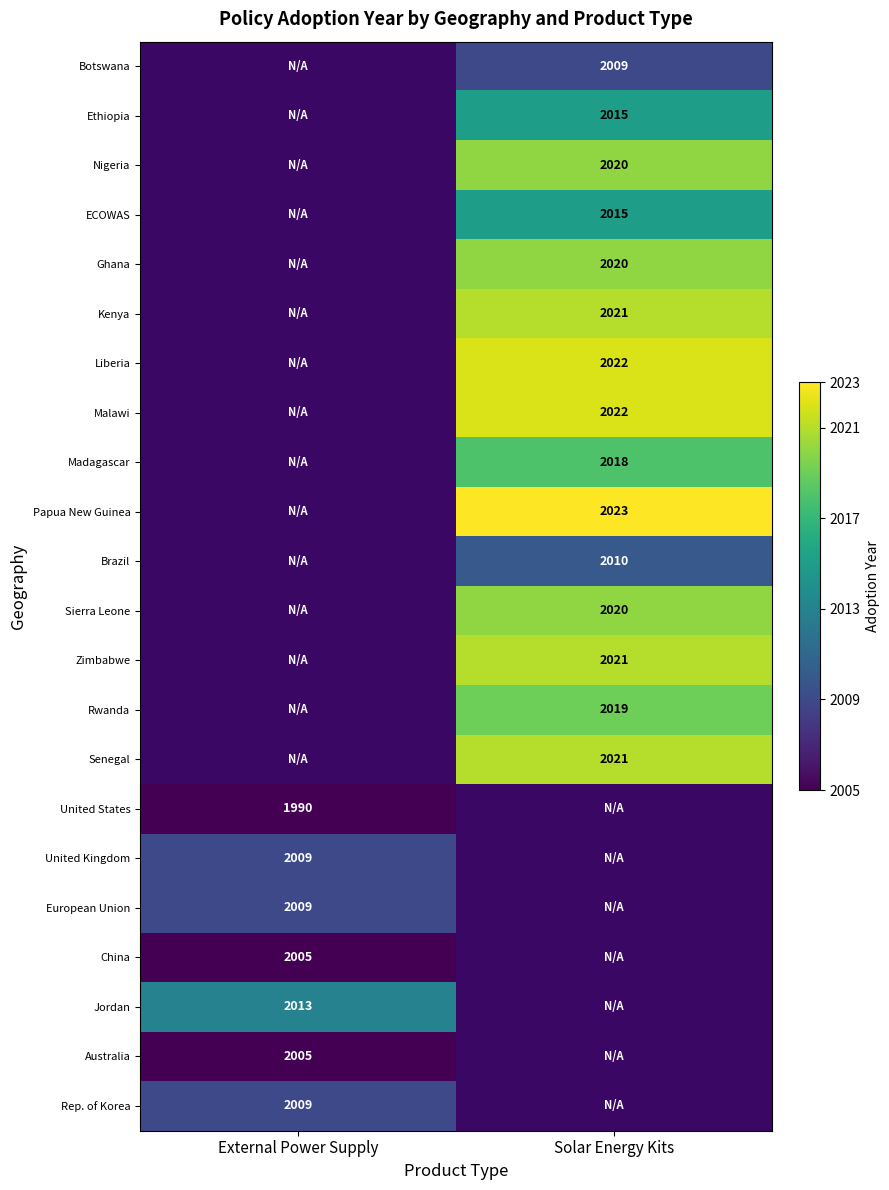

How many categories are shown in the chart?

2